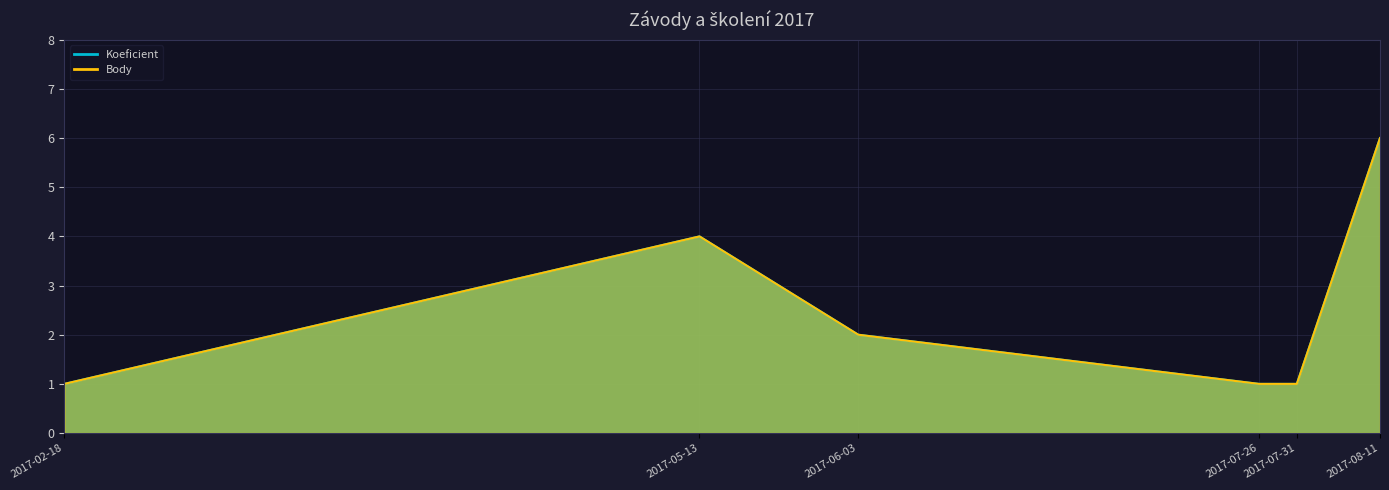

What is the difference between the maximum and second lowest values in the Koeficient series?

5